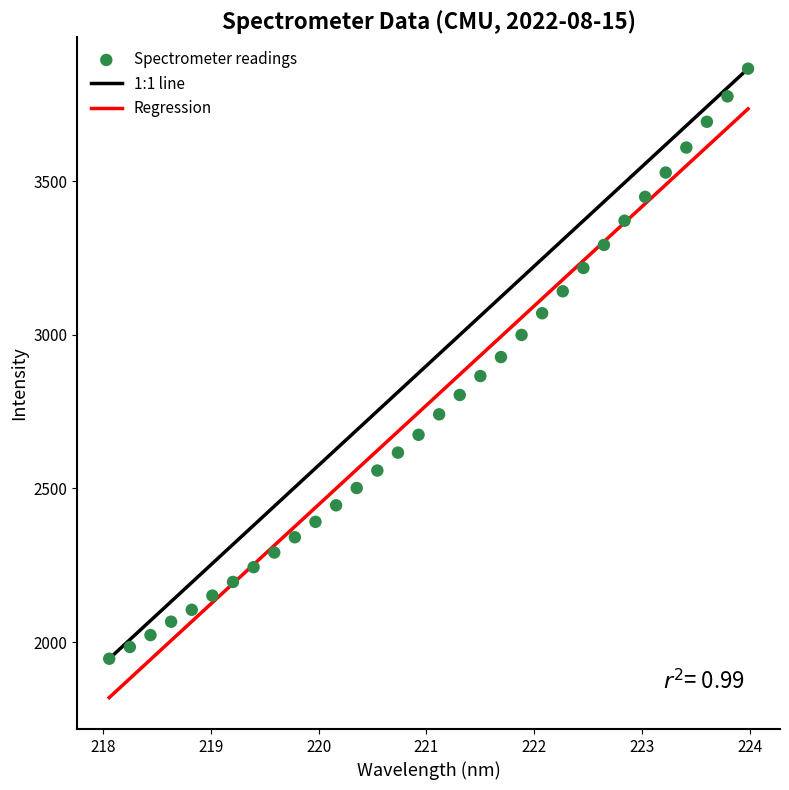

What is the range of Y values (max minus min)?

1920.8